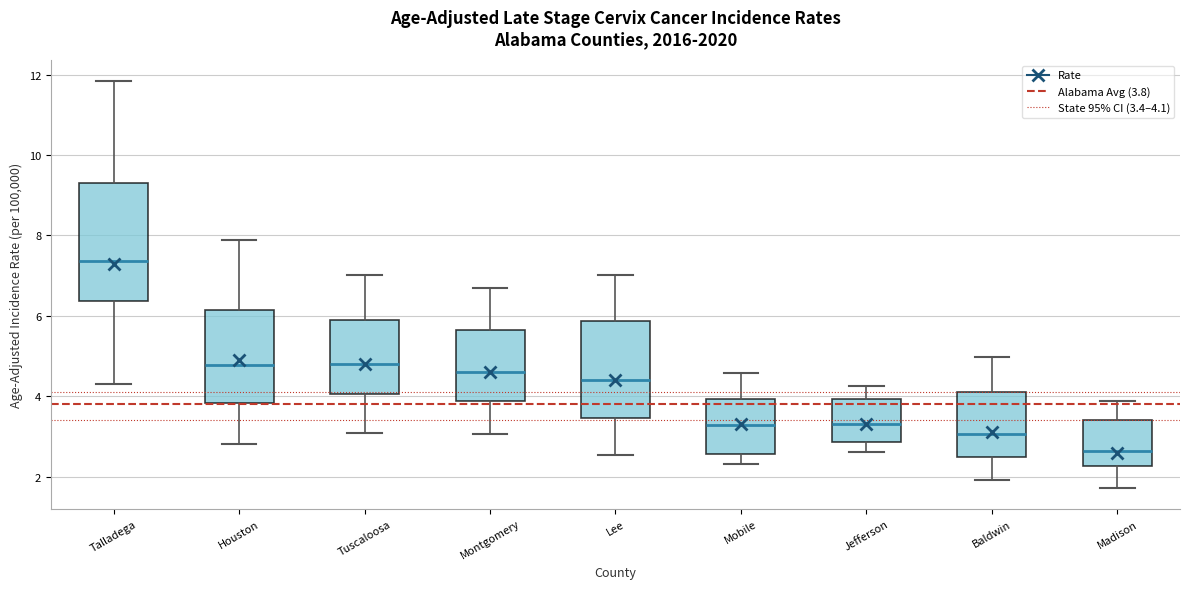

Which box's median line is the lowest?

Madison